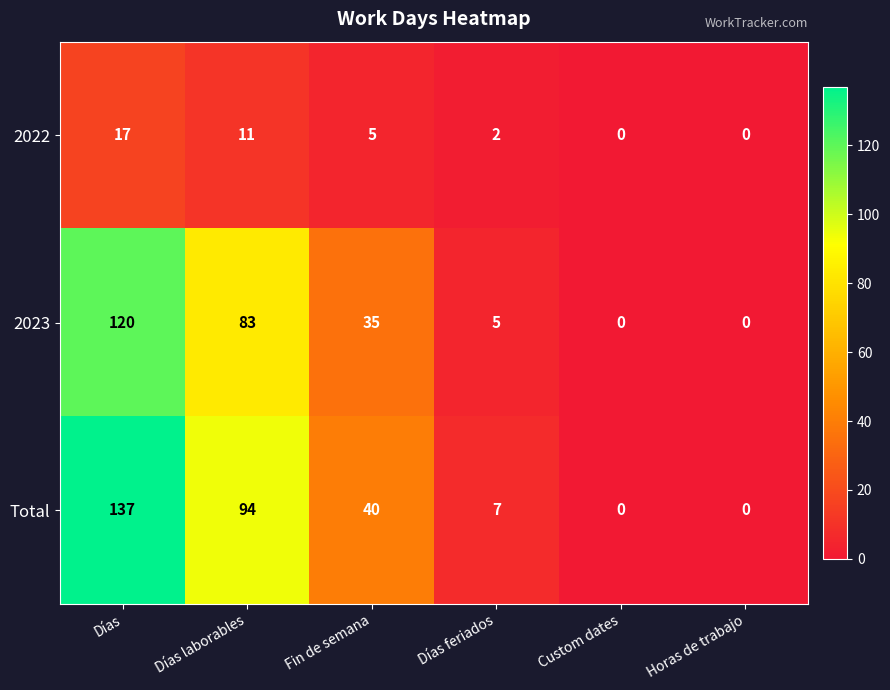

Rank the series by their maximum value, from highest to lowest.

Total, 2023, 2022